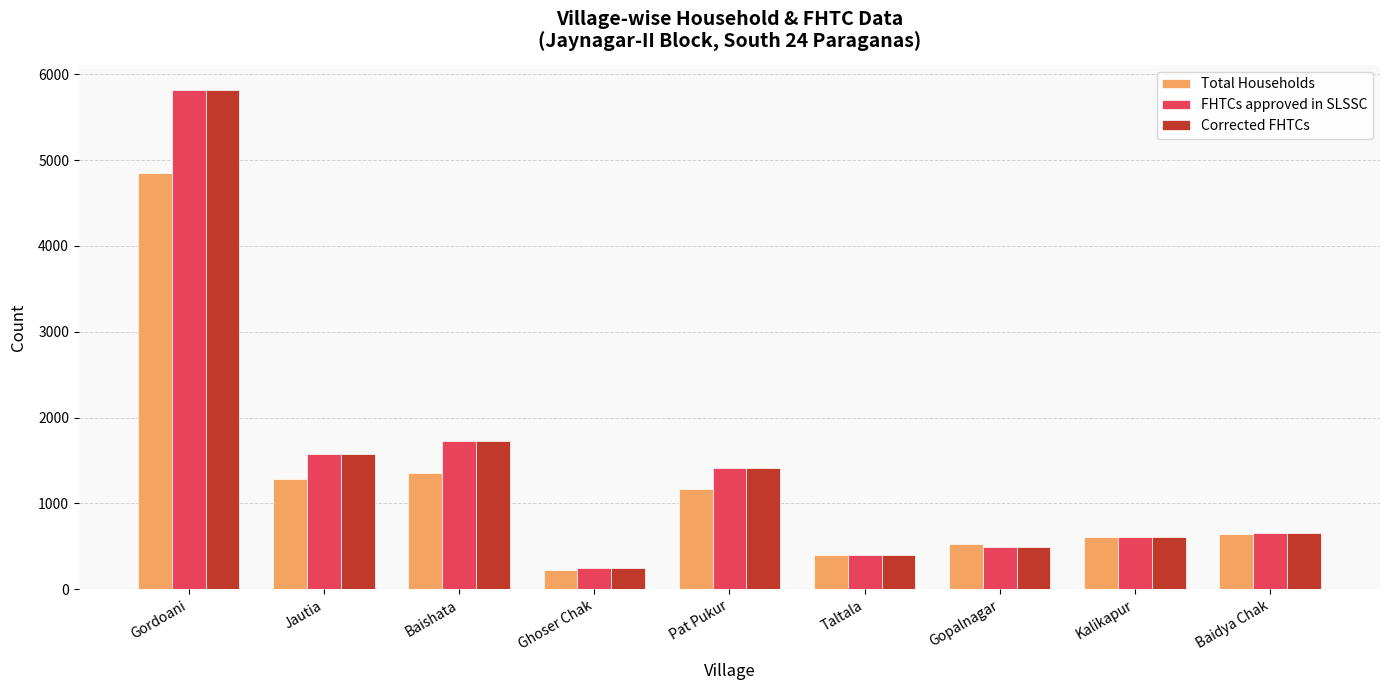

Is the value of Total Households at Gopalnagar greater than the value of FHTCs approved in SLSSC at Gordoani?

No